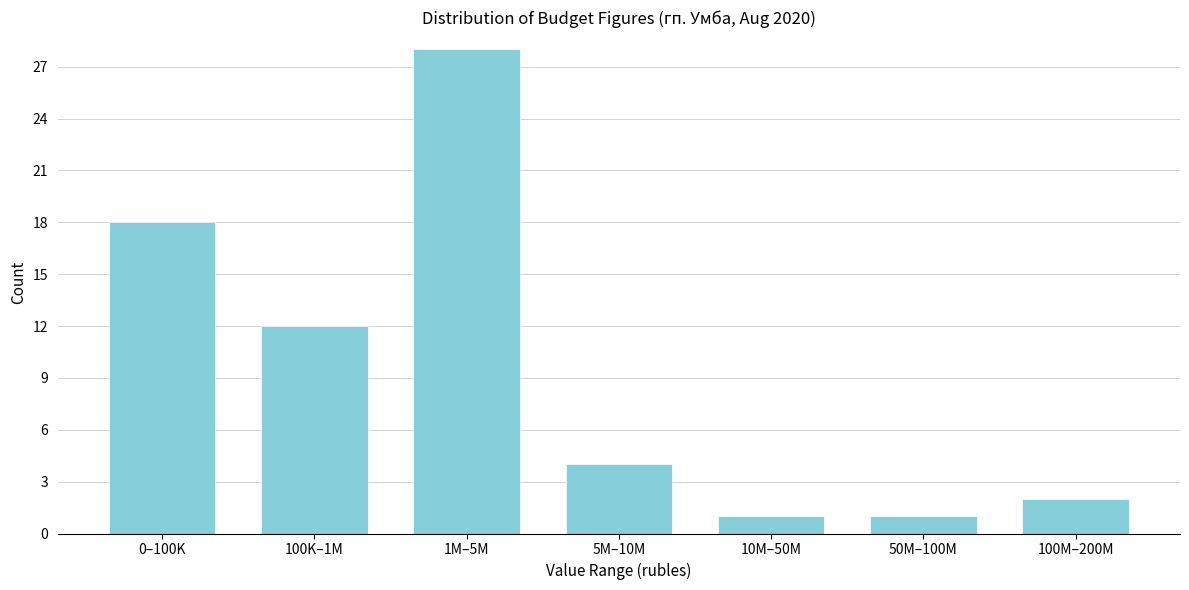

Reading left to right, extract all data points from this chart.

0–100K=18	100K–1M=12	1M–5M=28	5M–10M=4	10M–50M=1	50M–100M=1	100M–200M=2